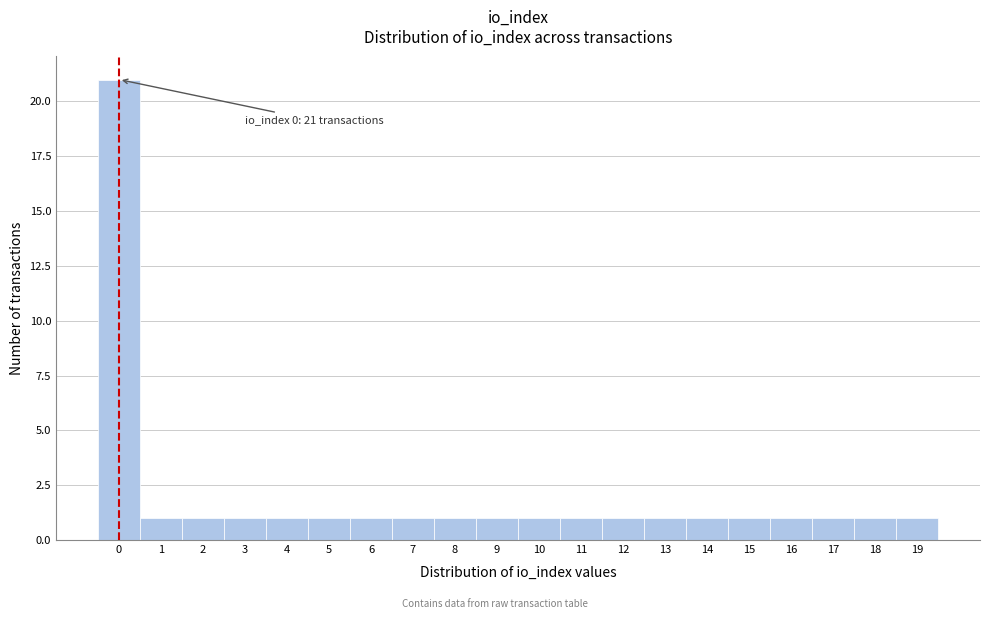

Which range on the x-axis has the tallest bar?

-0.5 to 0.5